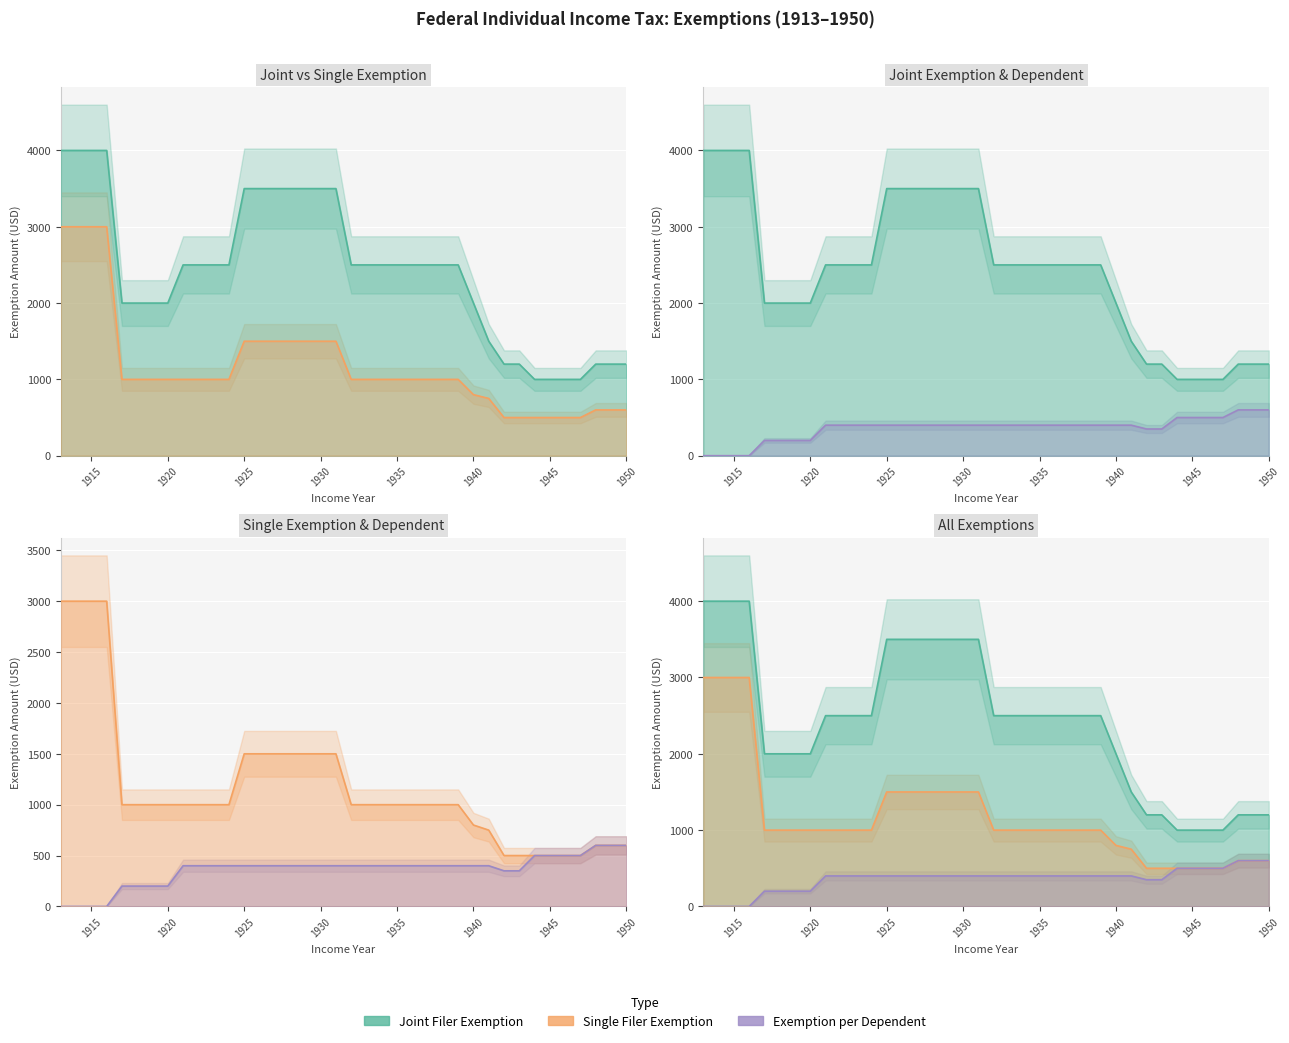

Is the value of Single Filer Exemption at 1913 greater than the value of Exemption per Dependent at 1936?

Yes